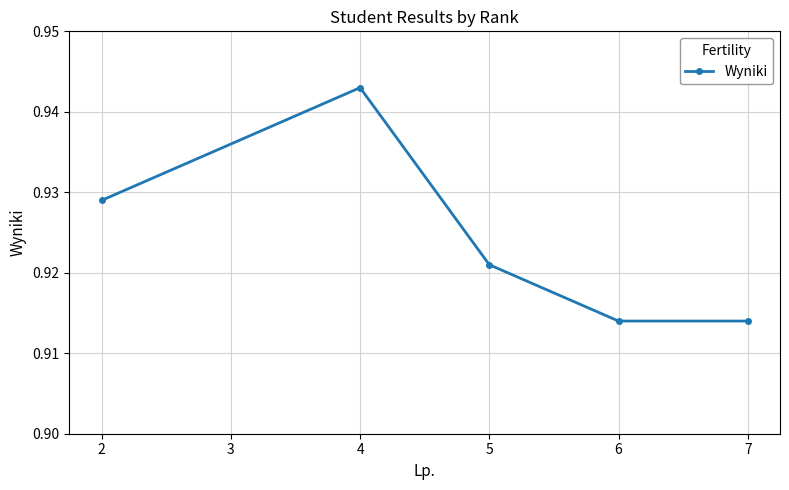

What is the sum of all values?

4.6